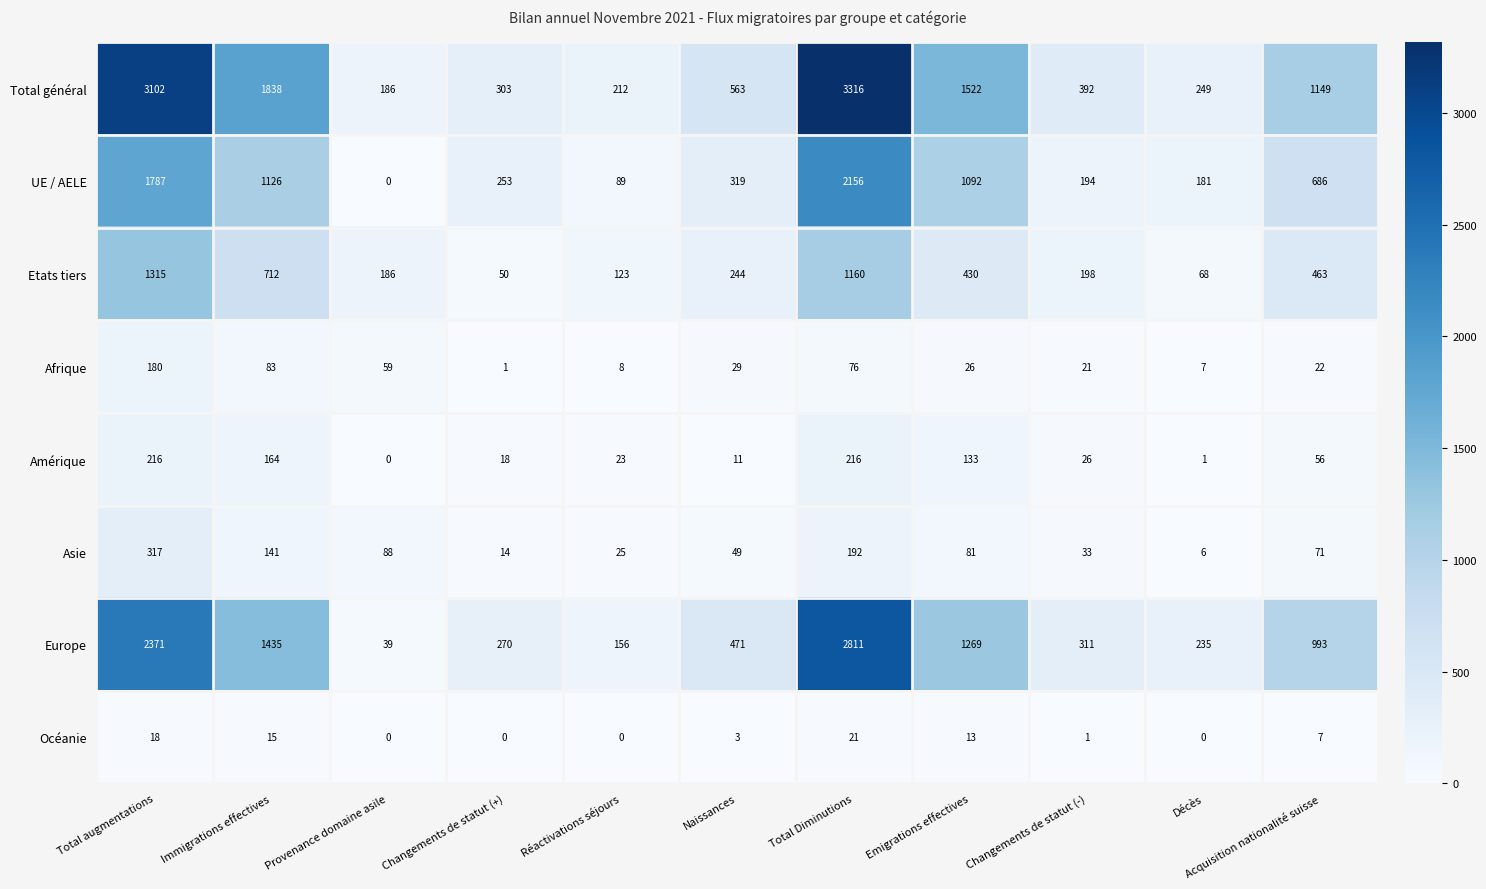

What is the difference between the maximum and minimum values in the Etats tiers series?

1265